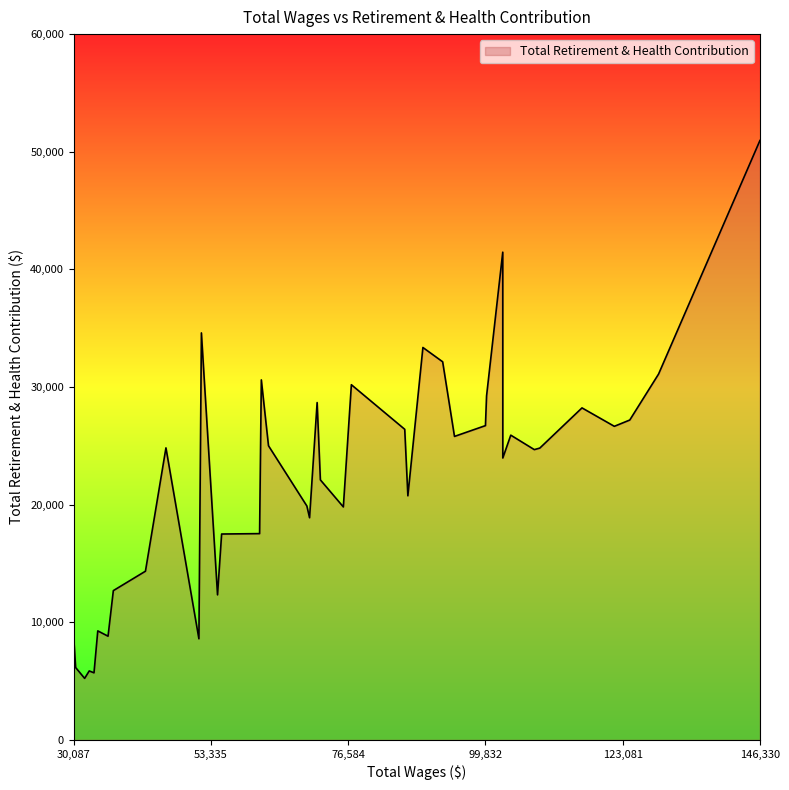

What is the difference between the maximum and minimum values?

45730